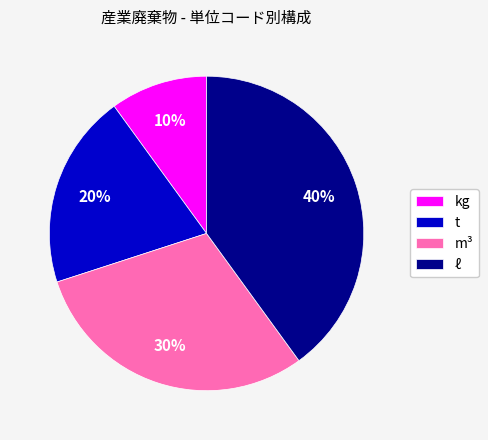

Which category has the biggest portion of the pie?

ℓ